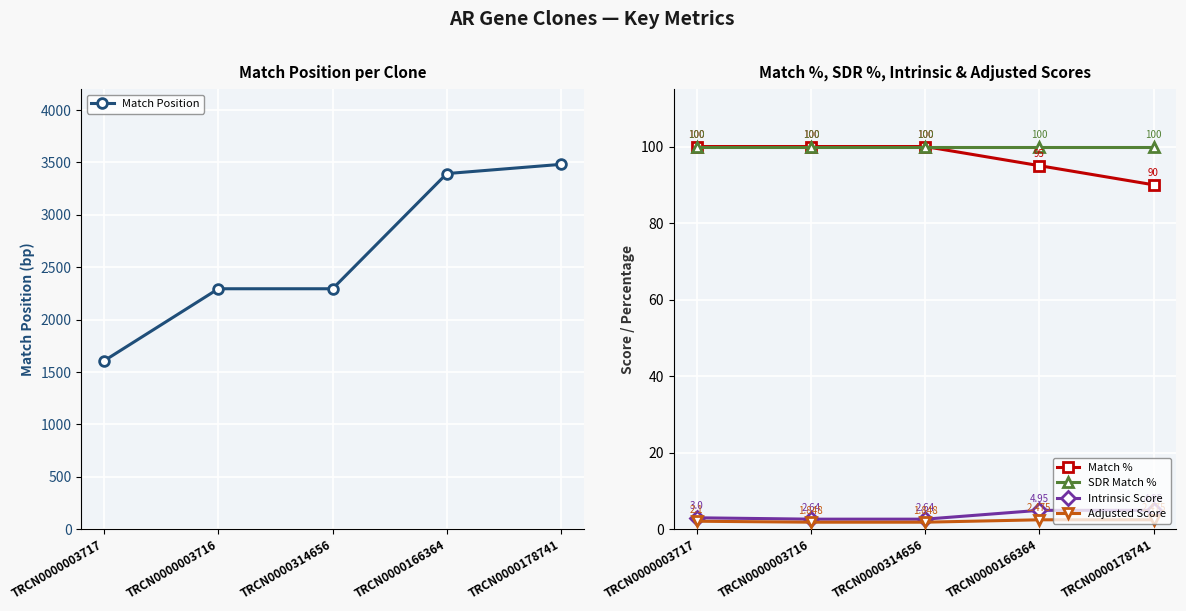

What is the maximum value shown in the chart?

3482.0